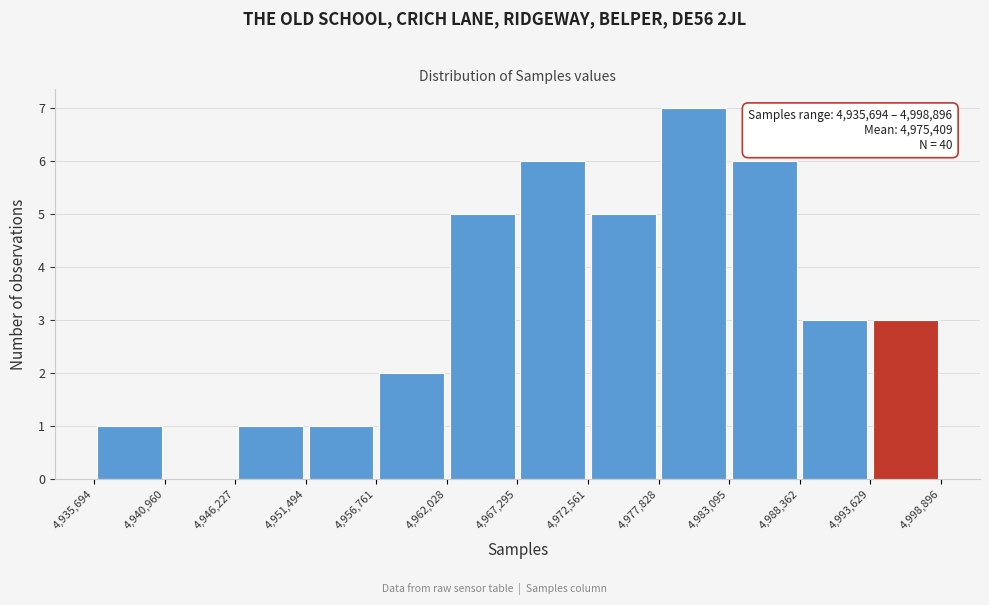

Which range on the x-axis has the tallest bar?

4,977,828 to 4,983,095